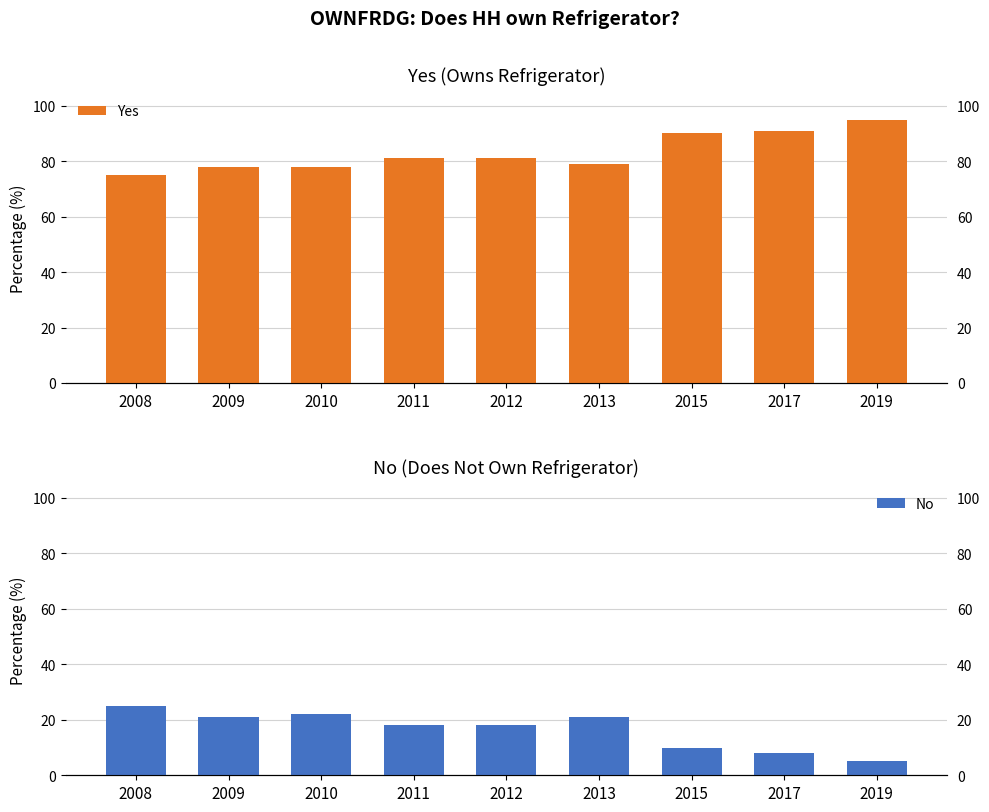

How many data points in Yes are above 81?

3